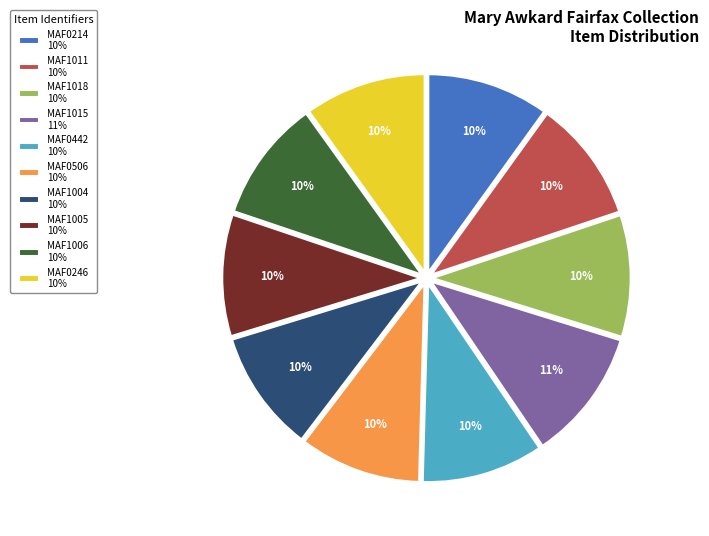

To the nearest percent, what is the difference between the largest and smallest slice percentages?

1%